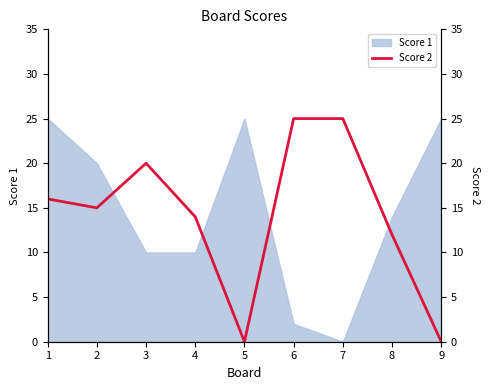

How many data points are less than 15?

4